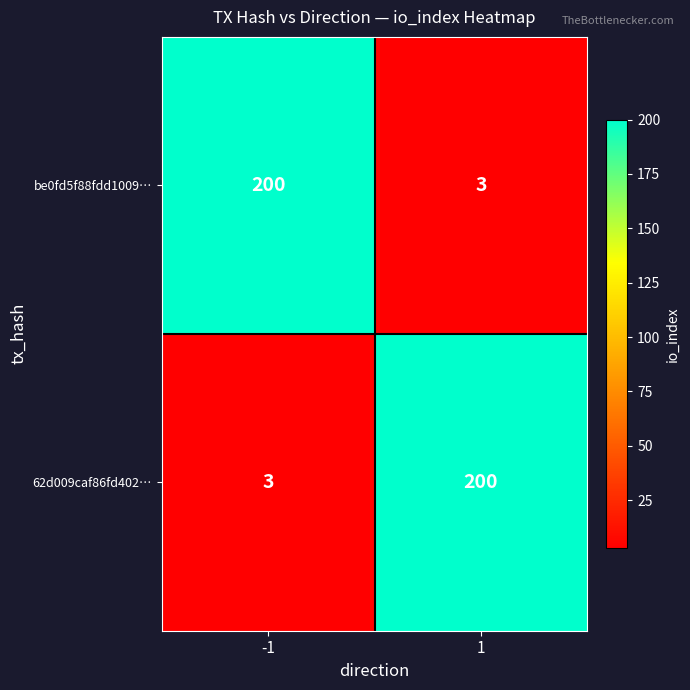

At how many categories does at least one series exceed 117?

2